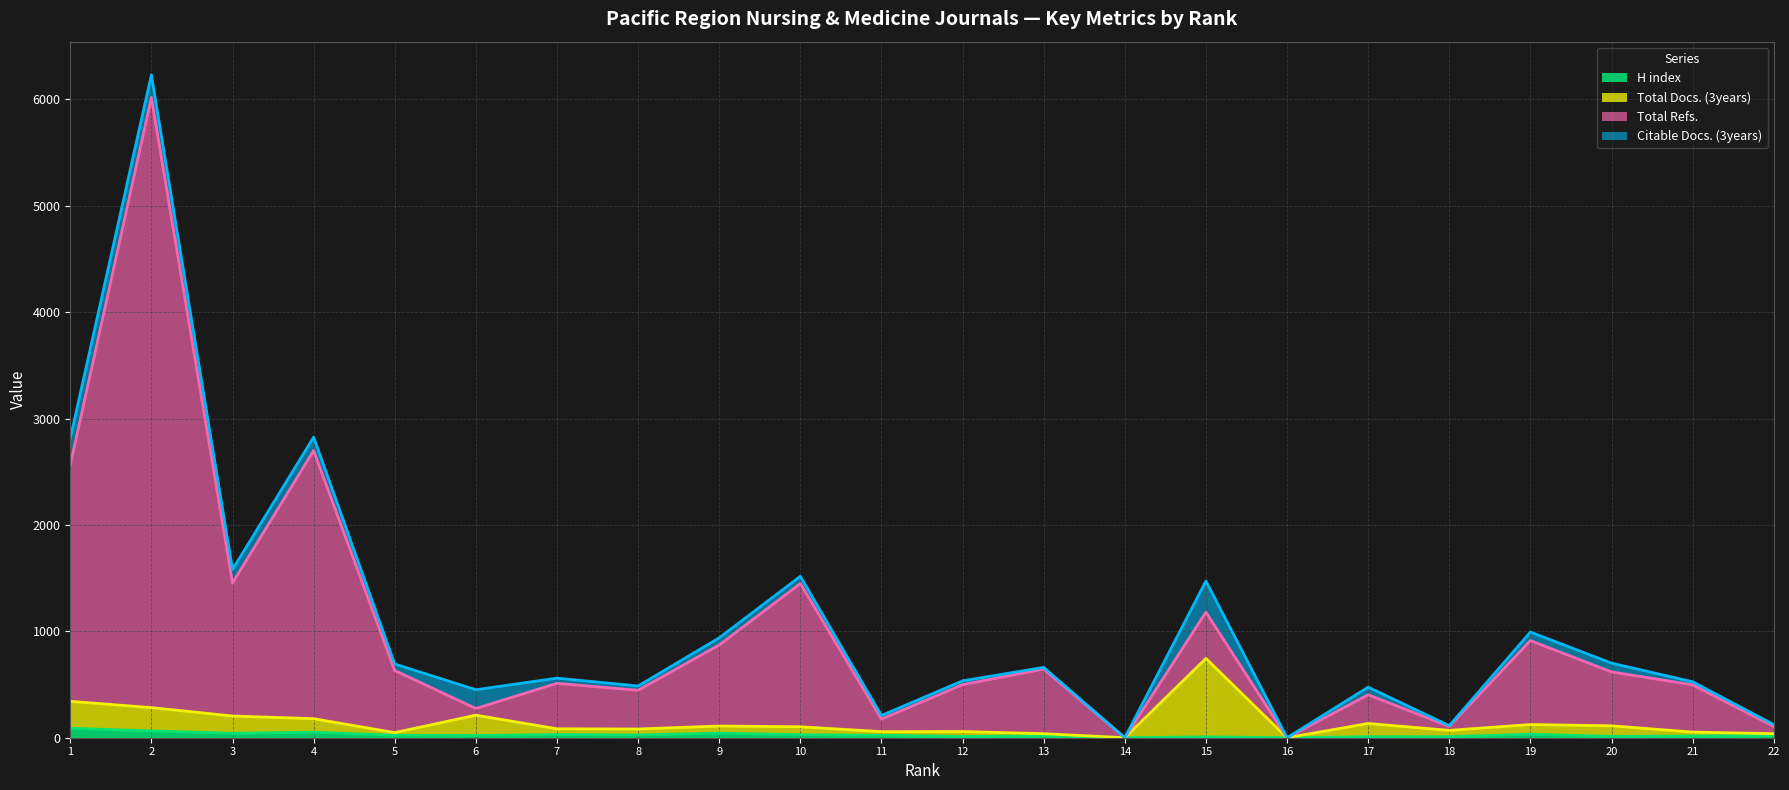

What is the value of the H index point at the 6th from the left?

21